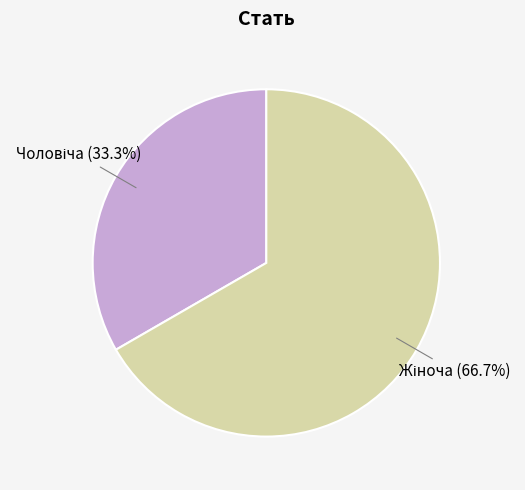

Is there a majority slice in this chart?

Yes